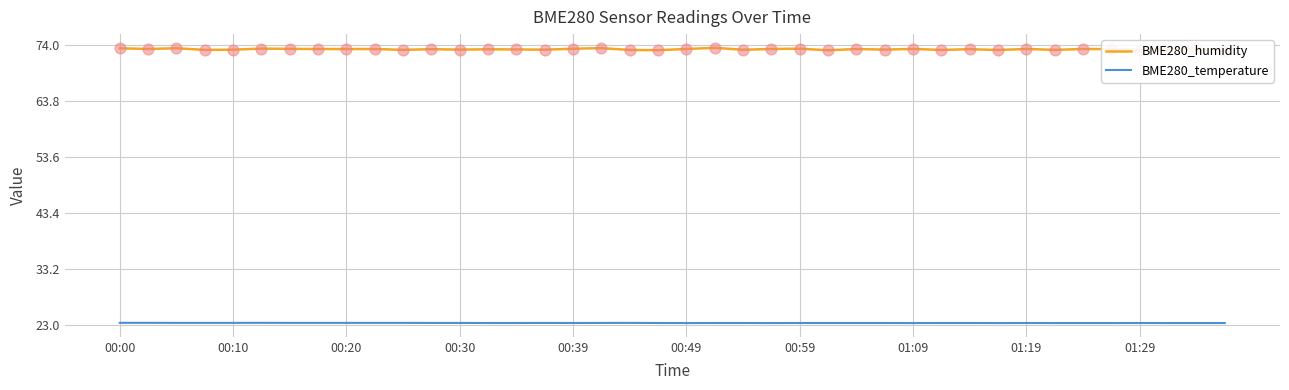

What are all the series names shown in the legend?

BME280_humidity, BME280_temperature